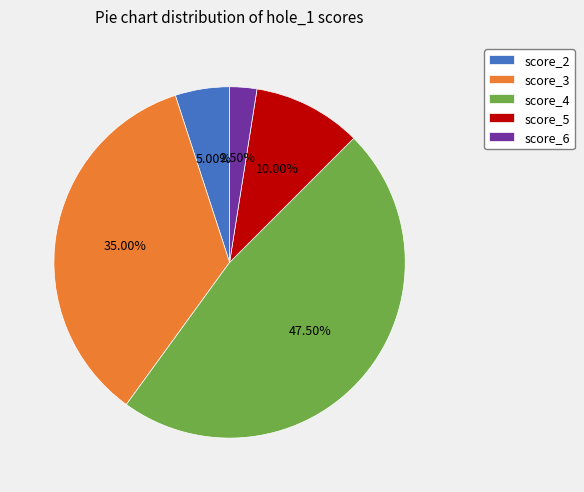

Rank the categories by value from highest to lowest.

score_4, score_3, score_5, score_2, score_6